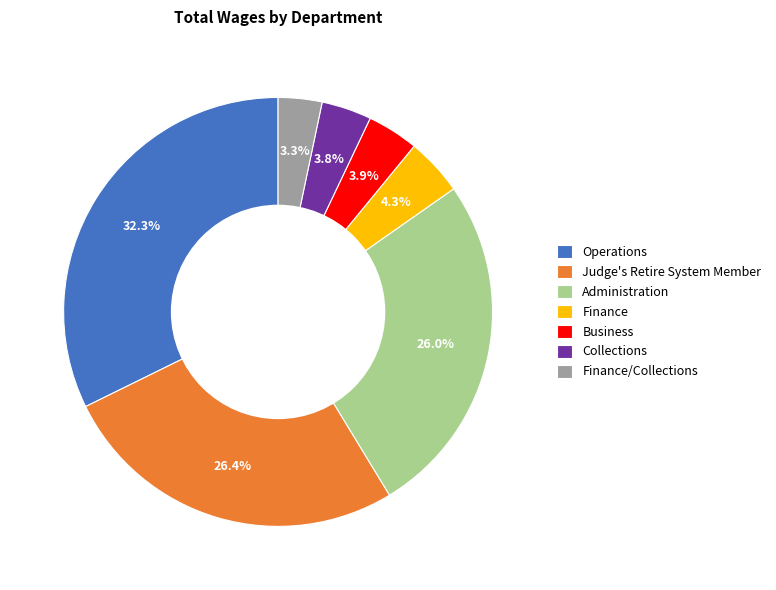

To the nearest percent, what percentage of the pie is Judge's Retire System Member?

26%